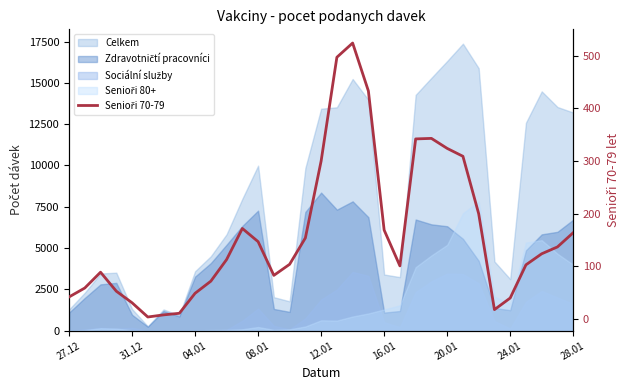

What is the sum of the values at 21 and 13?

184